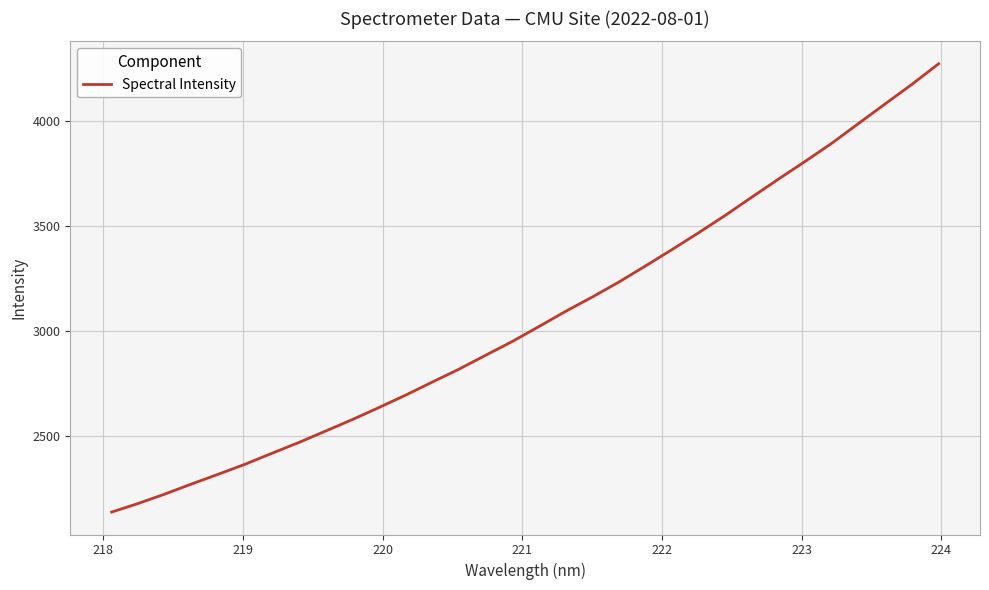

What is the smallest value displayed?

2136.1